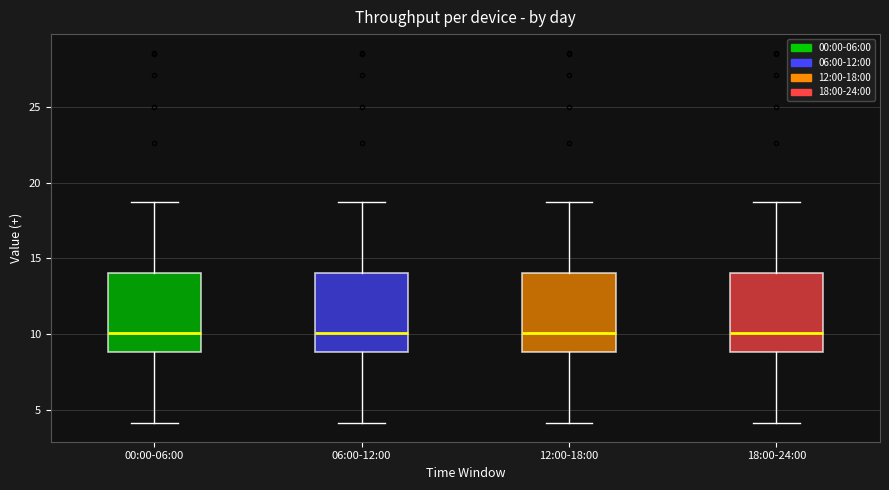

Reading left to right, read every box against the y-axis: the position of its median line, the range the box covers, and the ends of its whiskers. The values are not printed on the chart, so give them approximately, as read against the axis.

00:00-06:00: median 10.0, box 9.0 to 14.0, whiskers 4.0 to 18.5
06:00-12:00: median 10.0, box 9.0 to 14.0, whiskers 4.0 to 18.5
12:00-18:00: median 10.0, box 9.0 to 14.0, whiskers 4.0 to 18.5
18:00-24:00: median 10.0, box 9.0 to 14.0, whiskers 4.0 to 18.5